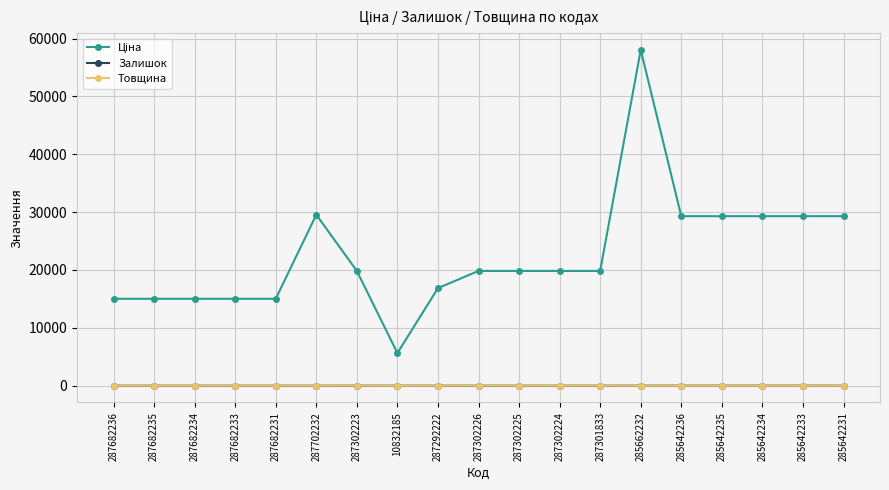

True or false: Залишок has more than 0 points higher than both neighbors.

True